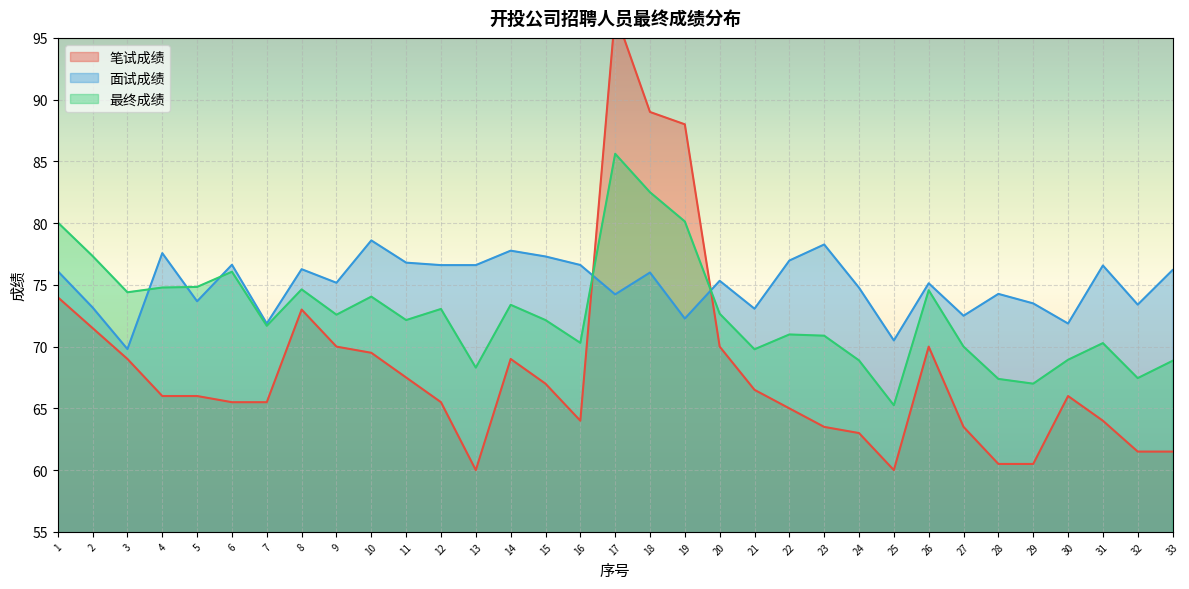

How many values in the 笔试成绩 series exceed 66?

15